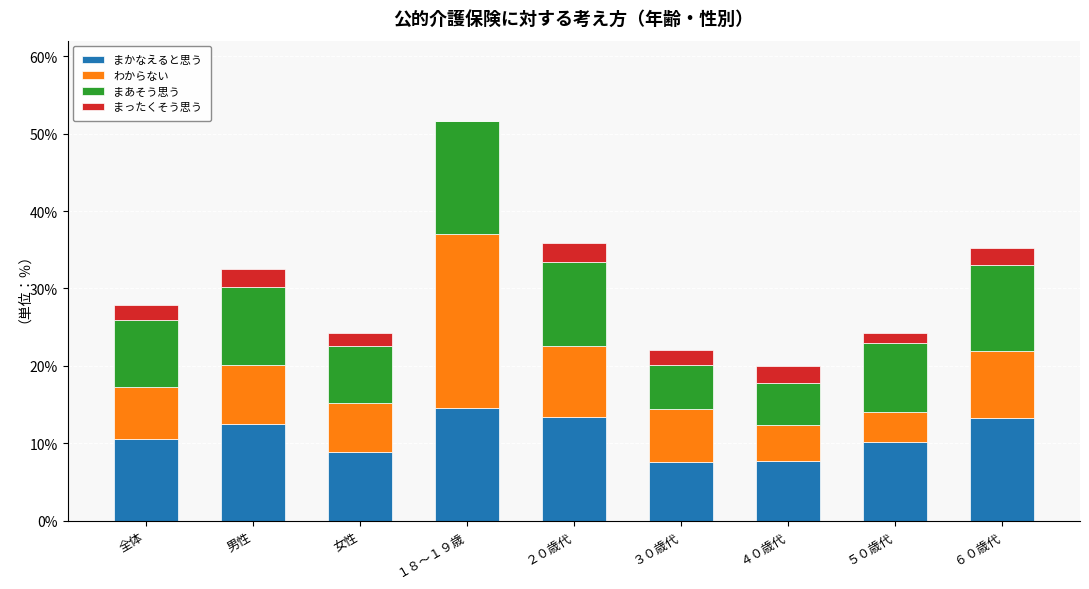

What is the total value across all series at ４０歳代?

20.0